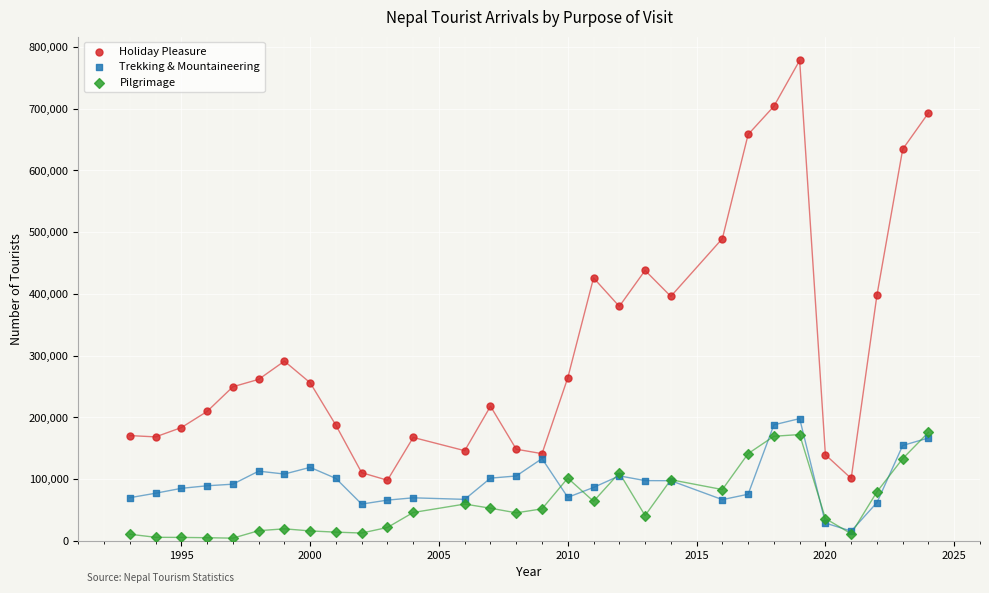

Which series contains the lowest Y value?

Pilgrimage